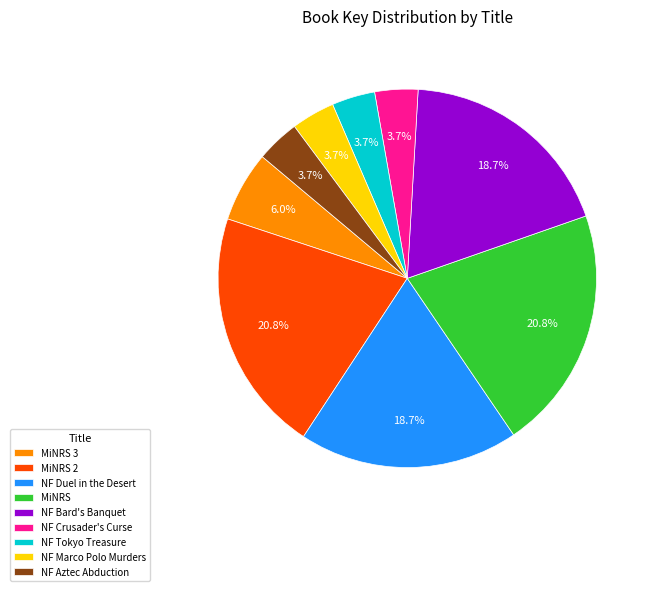

Approximately how many times larger is the value at NF Duel in the Desert compared to MiNRS 2?

0.9